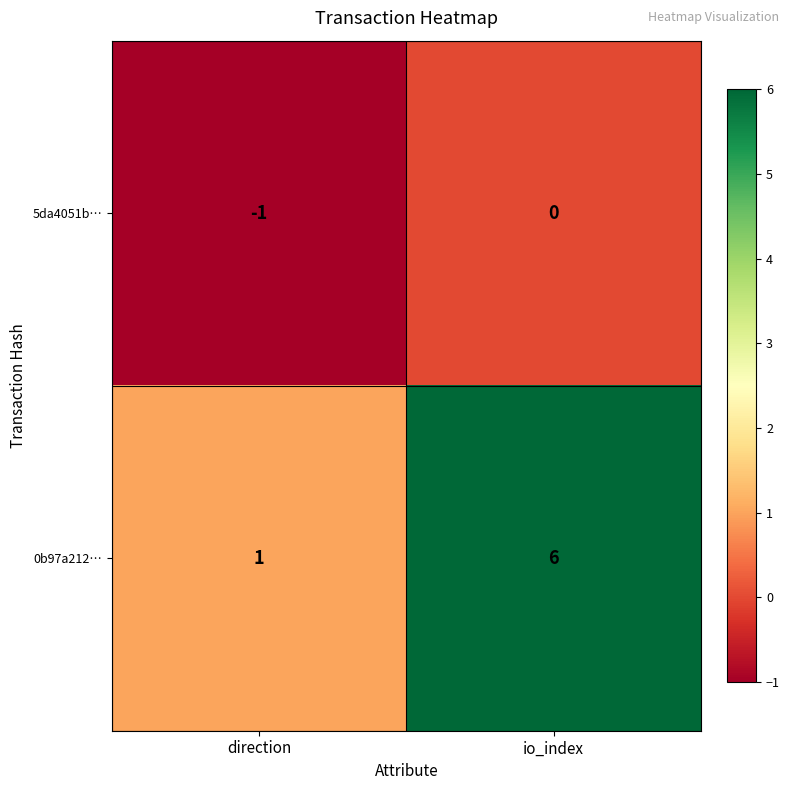

Which category has the highest value across all series?

io_index